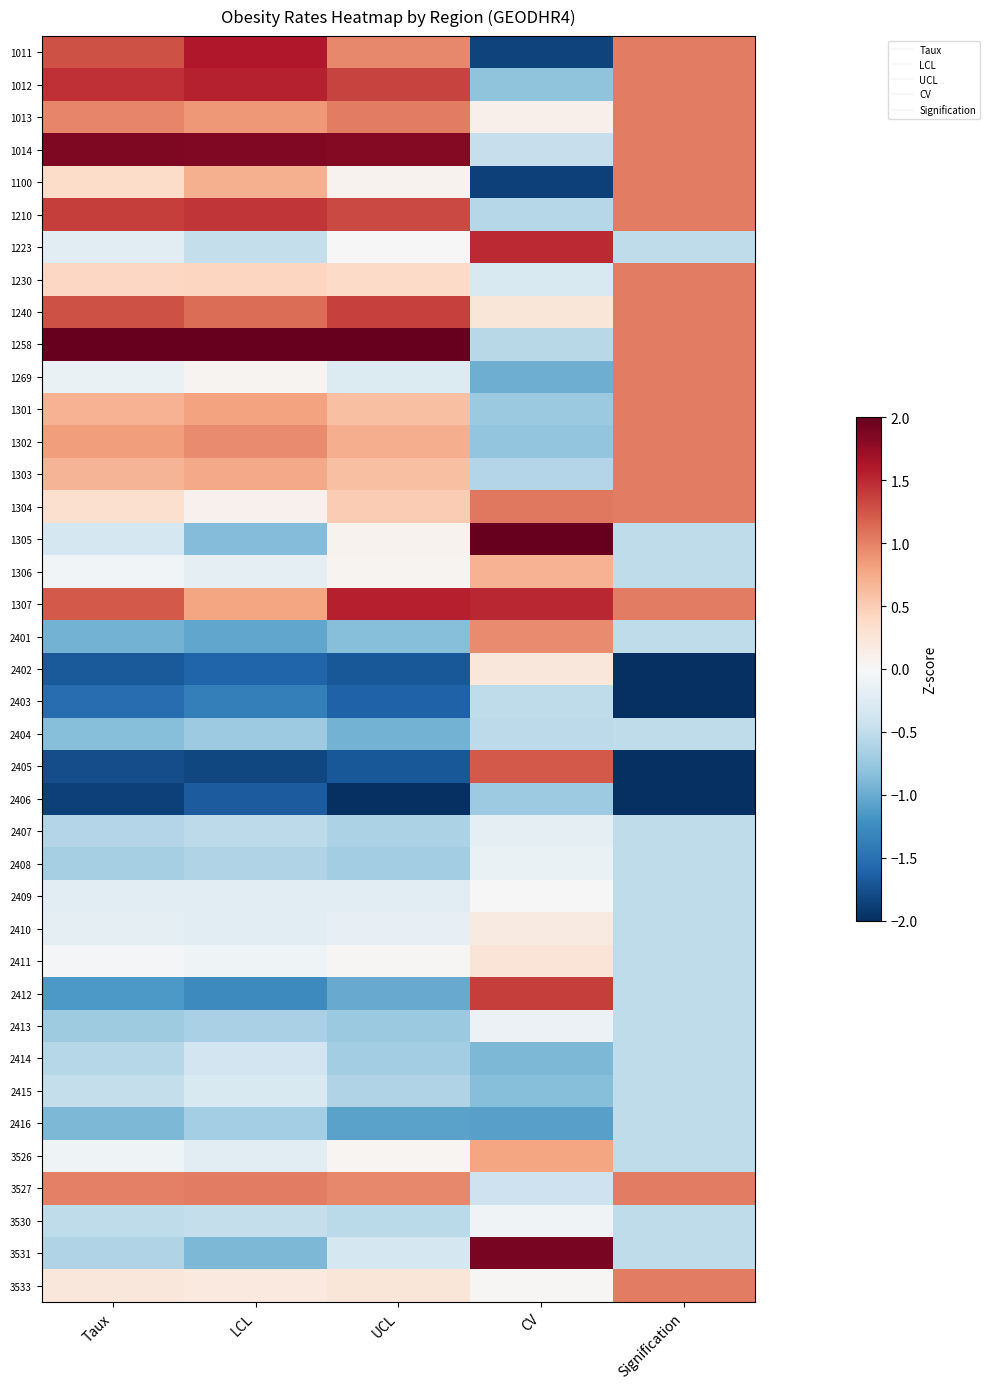

Rank the series at LCL from lowest to highest value.

2405, 2406, 2402, 2403, 2412, 2401, 3531, 1305, 2404, 2416, 2413, 2408, 2407, 1223, 3530, 2414, 2415, 3526, 2410, 2409, 1306, 2411, 1269, 1304, 3533, 1230, 1100, 1303, 1307, 1301, 1013, 1302, 3527, 1240, 1210, 1012, 1011, 1014, 1258